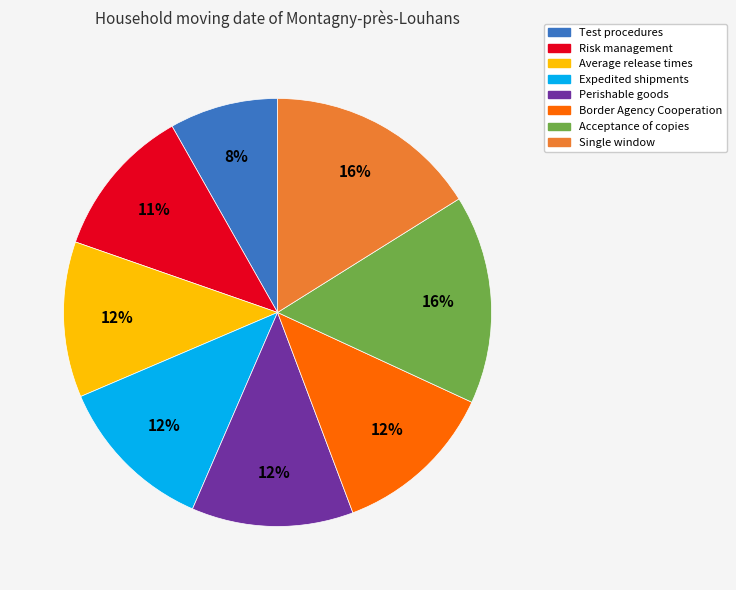

Does any single category account for the majority?

No